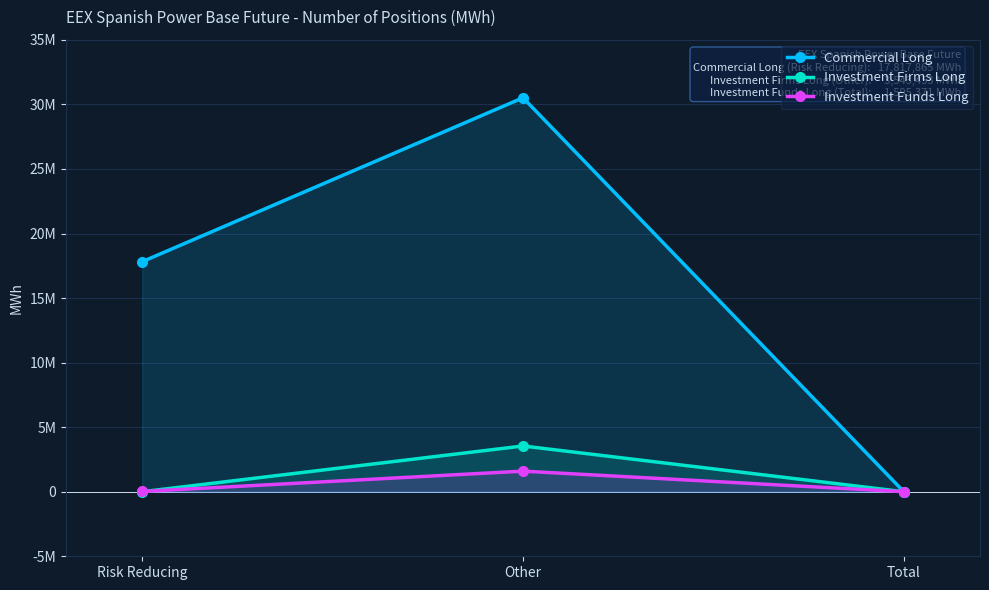

What is the label of the 2nd point from the left?

Other